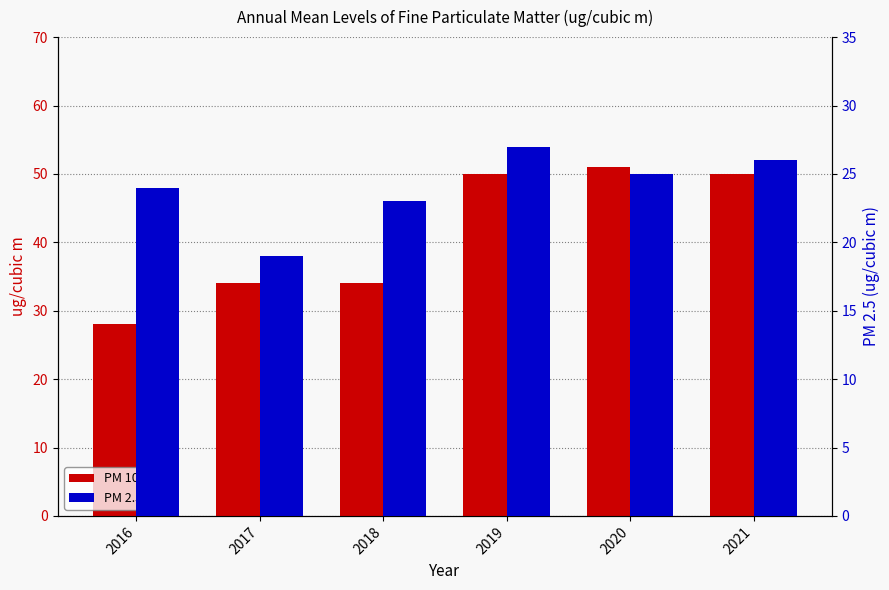

Read the PM 10 value at 2019.

50